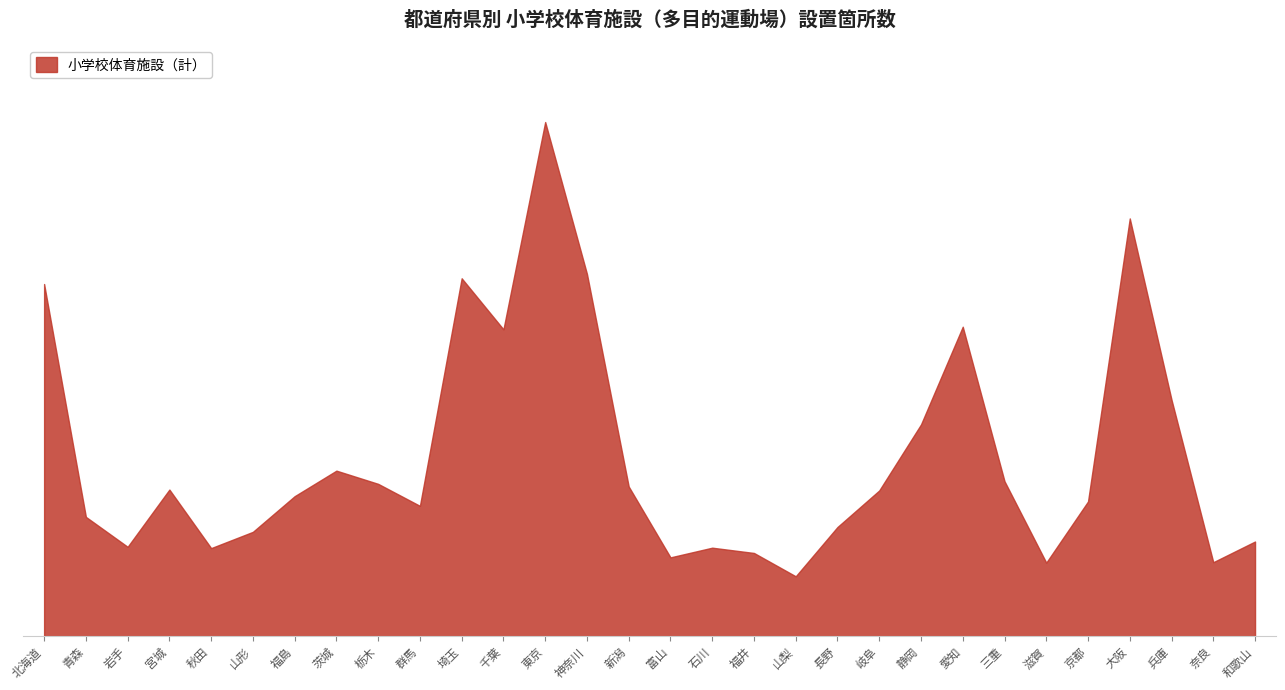

Does the chart have visible grid lines?

No